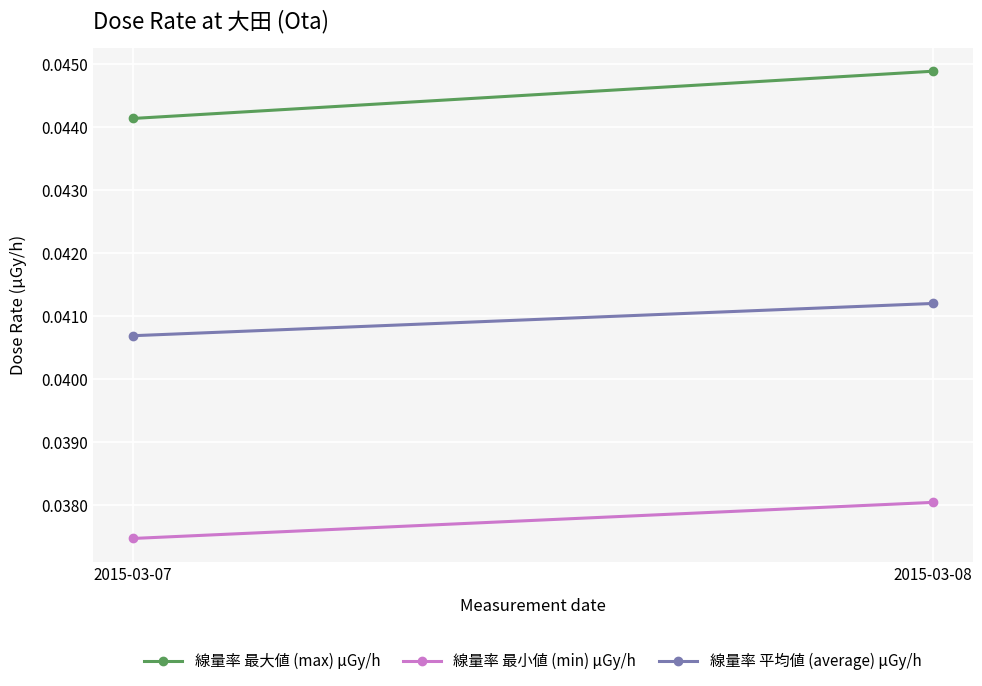

Between 2015-03-07 and 2015-03-08, which series saw the biggest shift?

線量率 最大値 (max) μGy/h